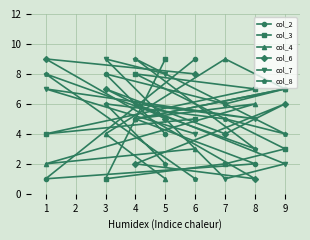

What is the difference between the highest and lowest values at 6?

8